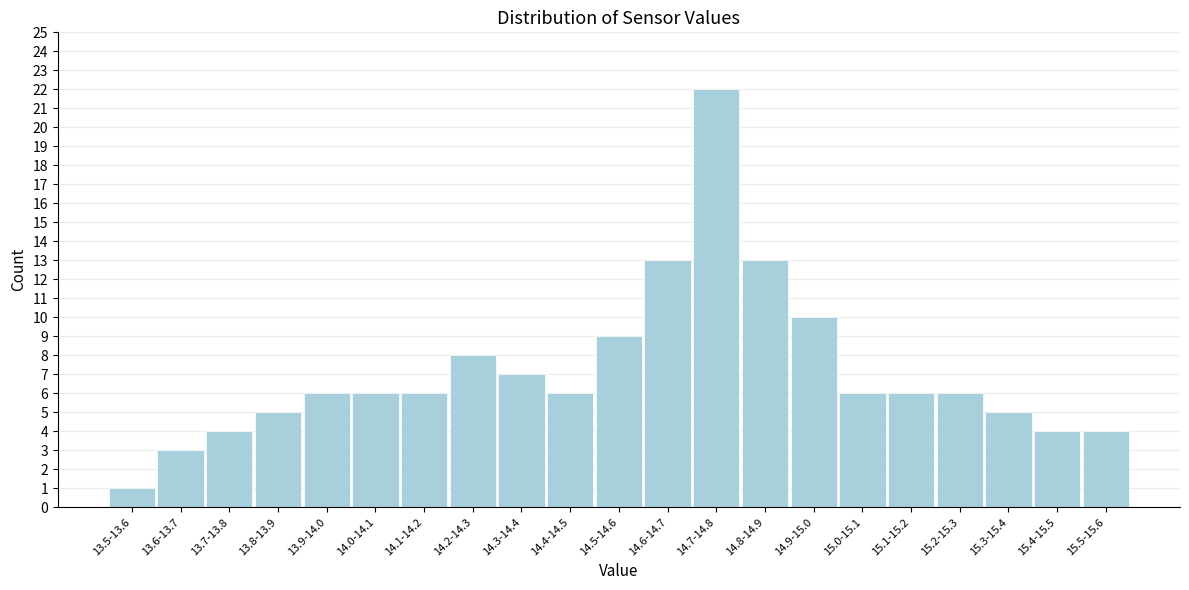

Reading left to right, what are all the values shown in this chart?

1	3	4	5	6	6	6	8	7	6	9	13	22	13	10	6	6	6	5	4	4